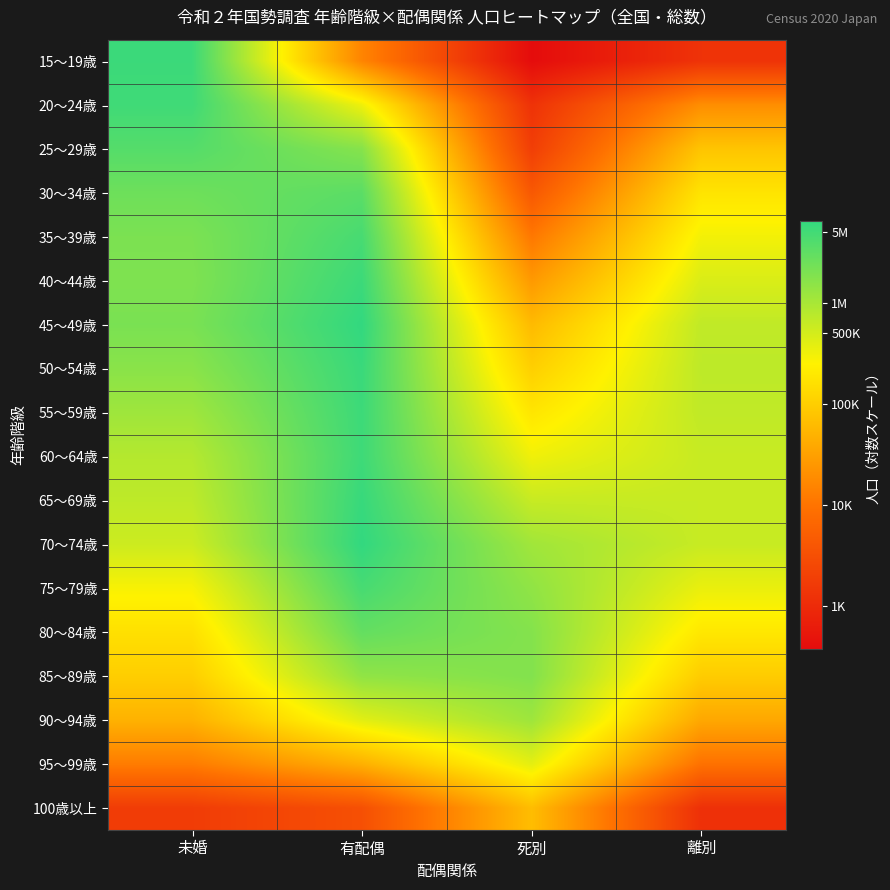

What is the difference between the highest and lowest values at 離別?

6.4